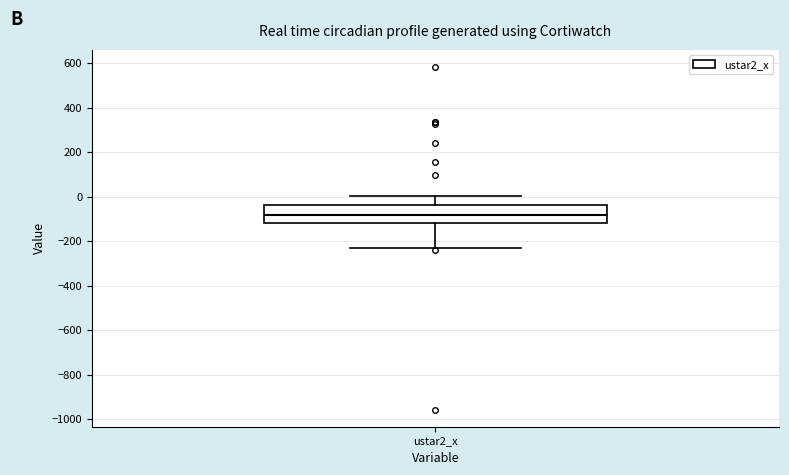

Read this box plot against the y-axis: the position of the median line, the range covered by the box, and the ends of both whiskers. The values are not printed on the chart, so give them approximately, as read against the axis.

median -80, box -120 to -40, whiskers -240 to 0